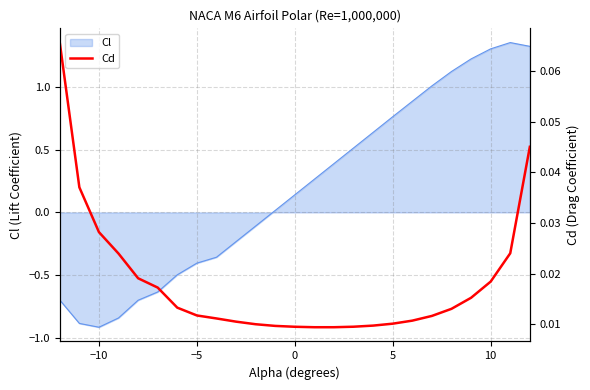

What is the minimum value for Cl?

-0.9